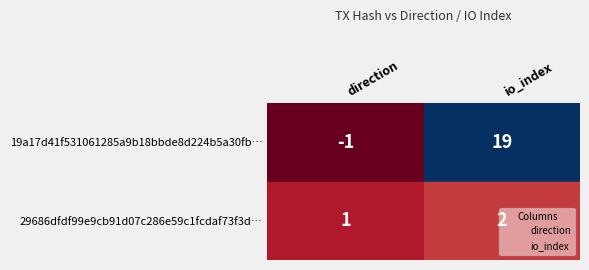

Rank the series by their maximum value, from lowest to highest.

direction, io_index